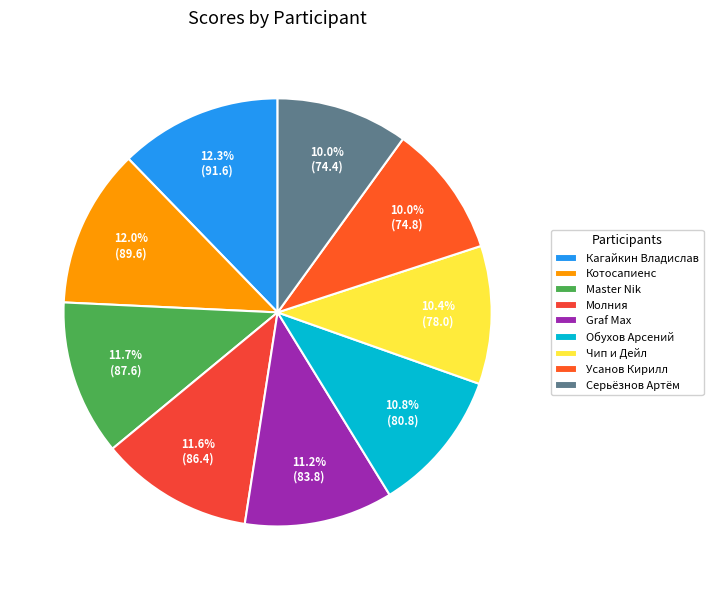

To the nearest percent, what percentage of the pie is Котосапиенс?

12%